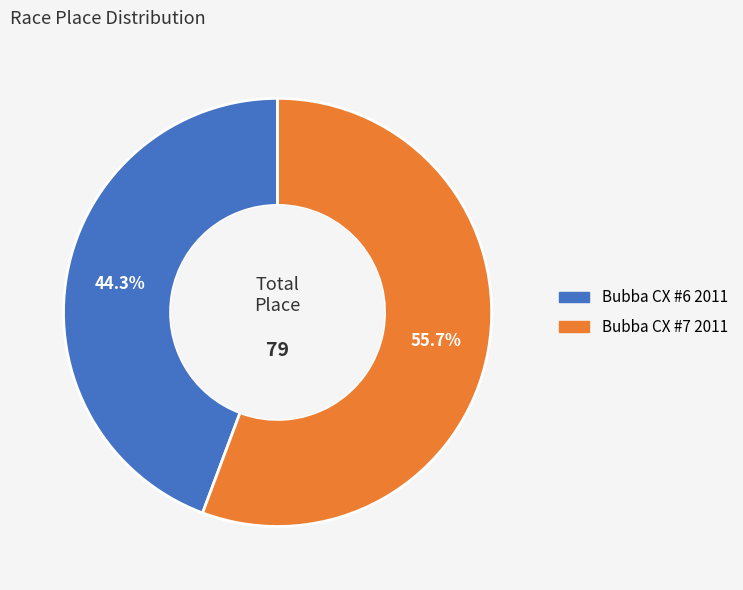

Count the number of slices in the pie.

2